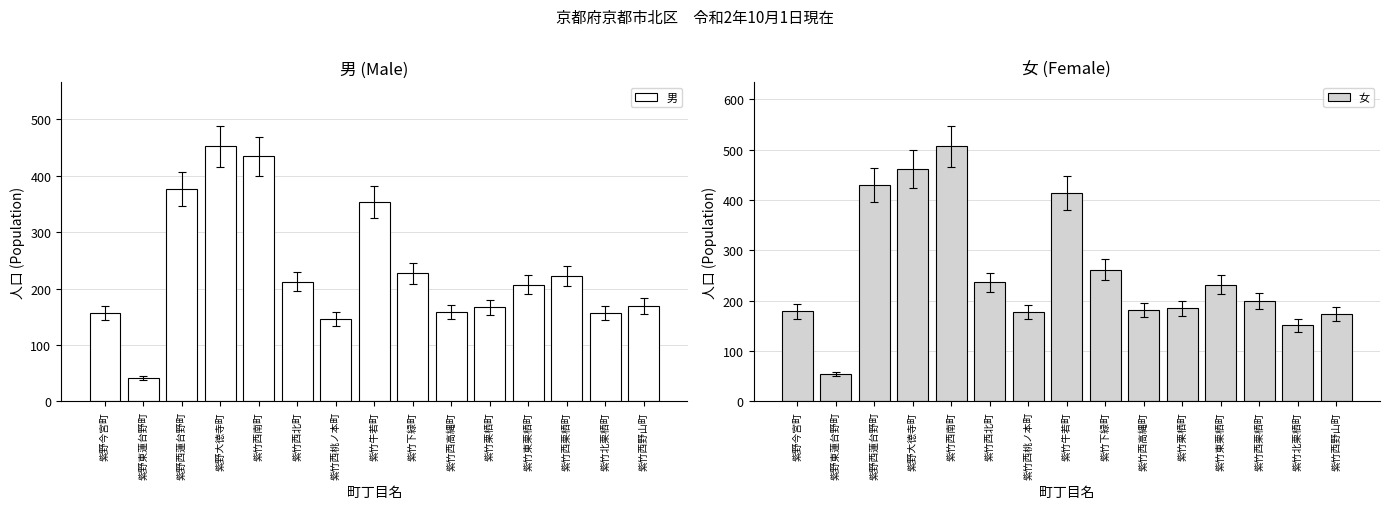

How many bars are there in each group?

2